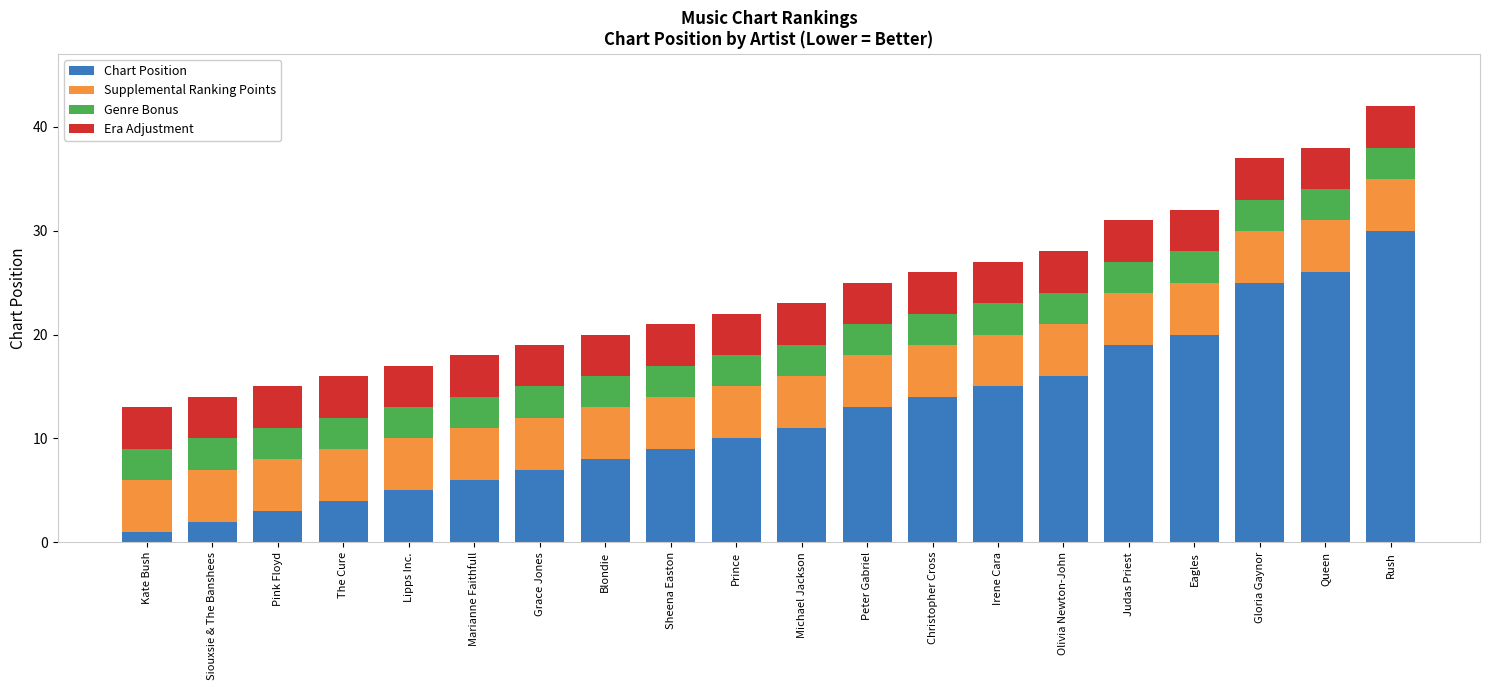

Rank the categories by Chart Position value from lowest to highest.

Kate Bush, Siouxsie & The Banshees, Pink Floyd, The Cure, Lipps Inc., Marianne Faithfull, Grace Jones, Blondie, Sheena Easton, Prince, Michael Jackson, Peter Gabriel, Christopher Cross, Irene Cara, Olivia Newton-John, Judas Priest, Eagles, Gloria Gaynor, Queen, Rush